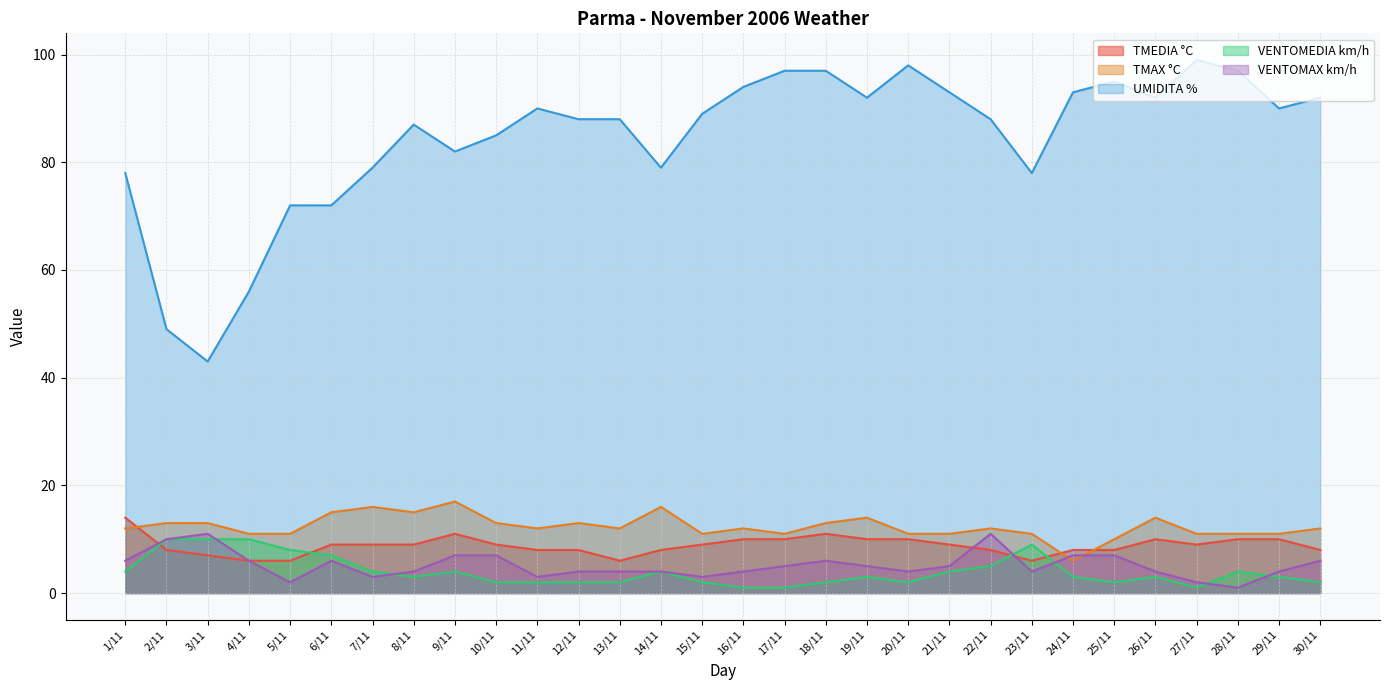

What is the value of the TMAX °C point at the 1st from the left?

12